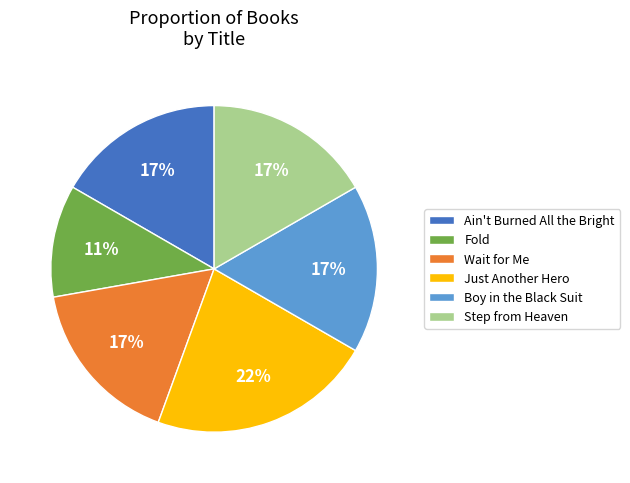

Is there any slice that represents more than half of the pie?

No